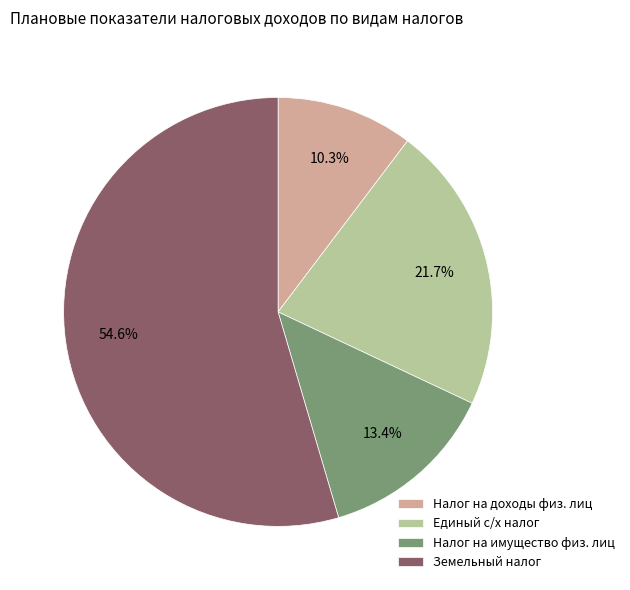

Approximately how many times larger is the value at Земельный налог compared to Налог на имущество физ. лиц?

4.1